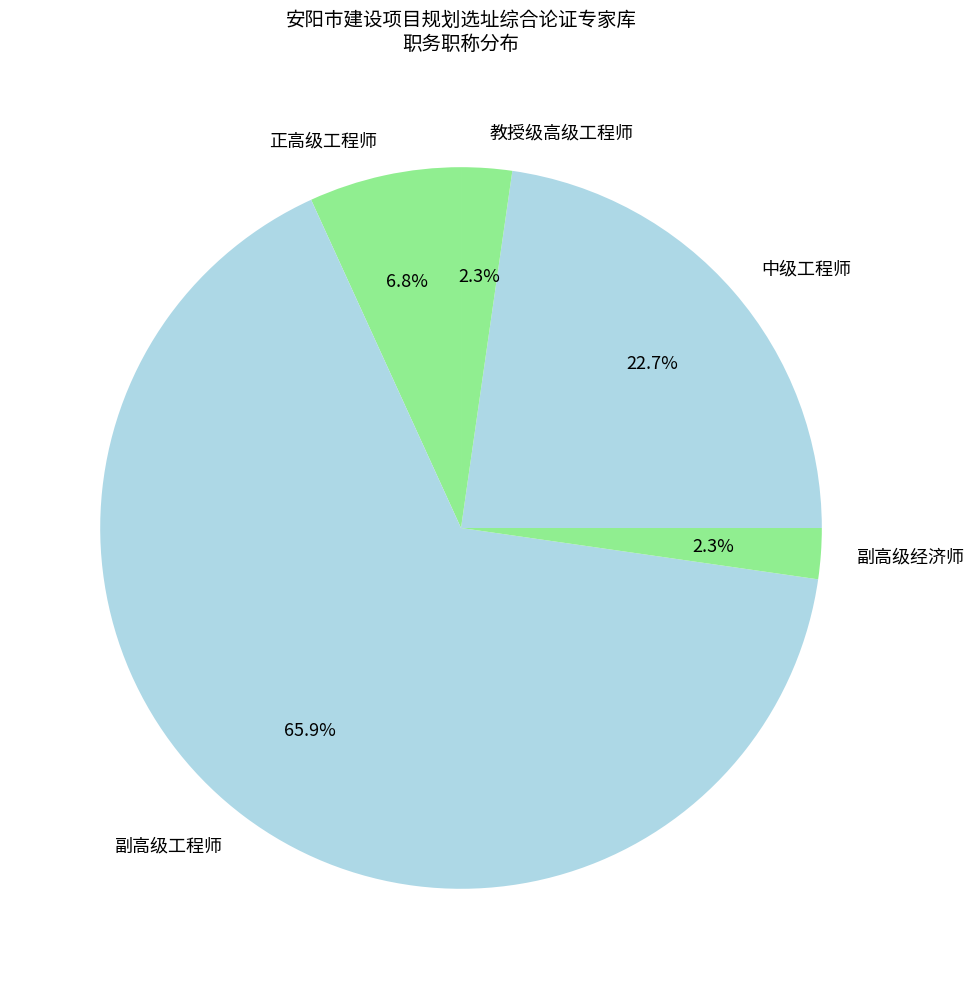

To the nearest percent, what is the combined percentage of 副高级经济师 and 教授级高级工程师?

5%